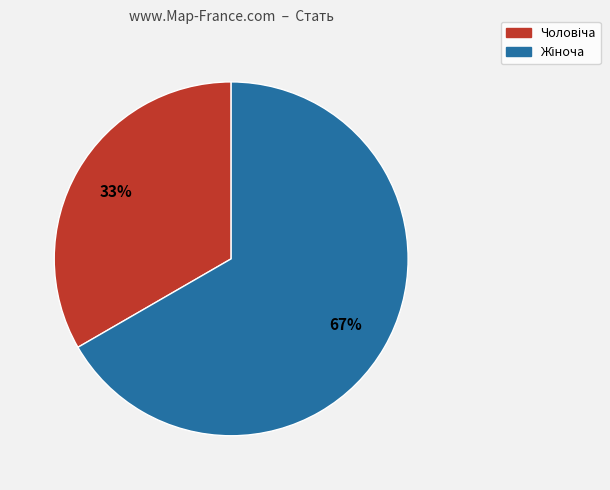

How many segments does this pie chart have?

2